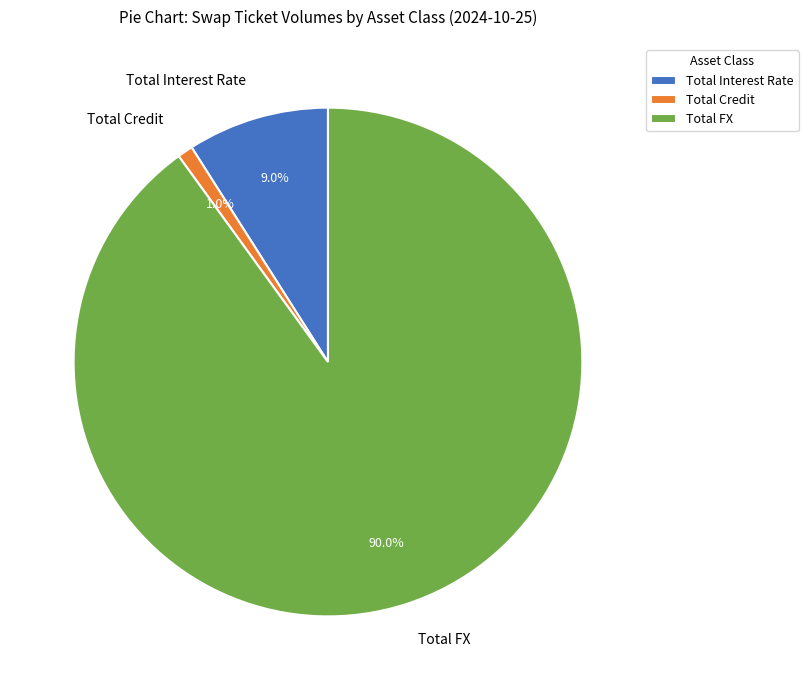

Combined, do Total Credit and Total Interest Rate account for over 50%?

No